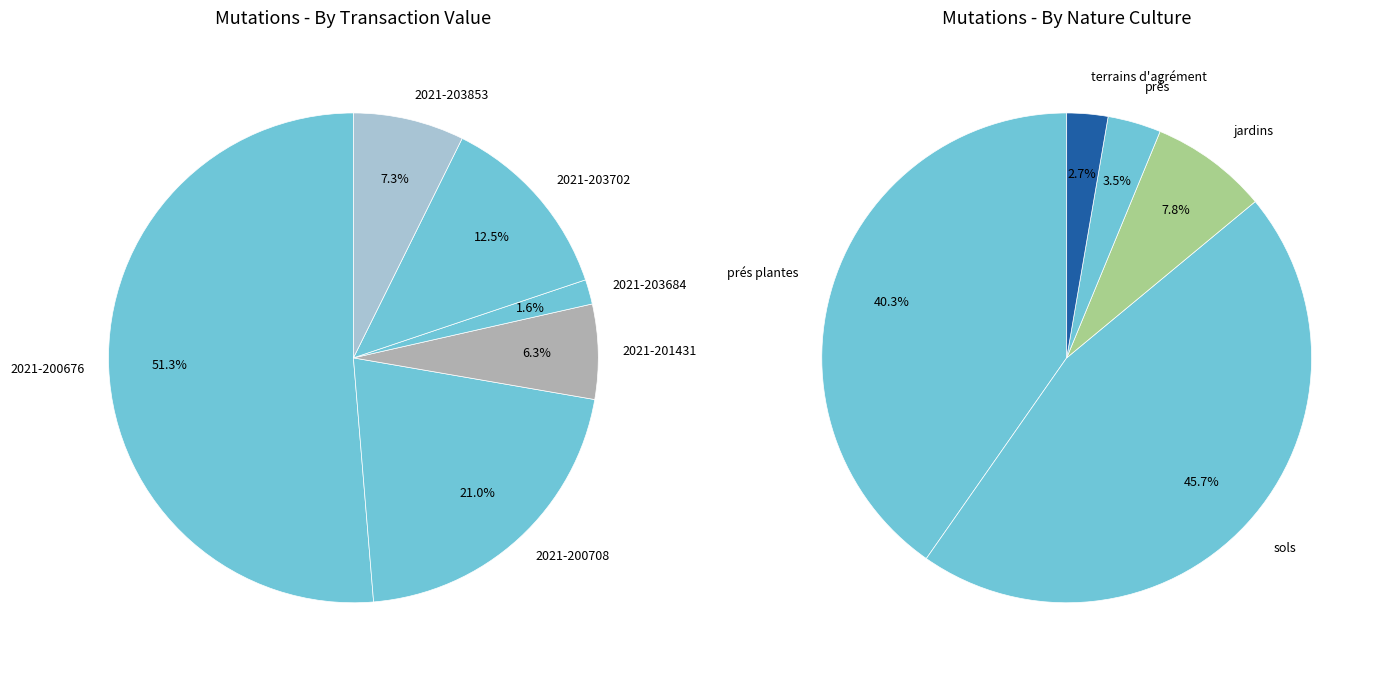

What is the change in value from 2021-200708 to 2021-203684?

-154500